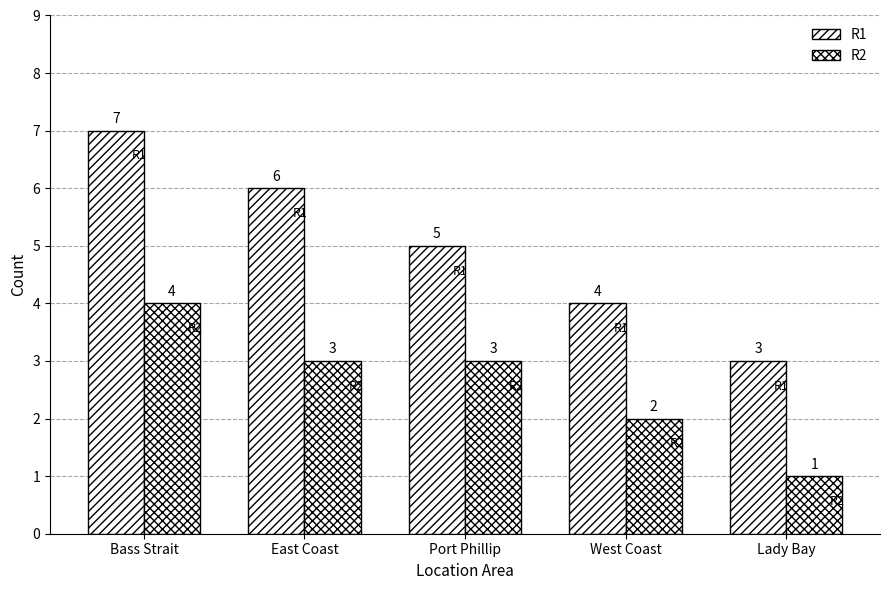

At which label is R1 closest to 5?

Port Phillip